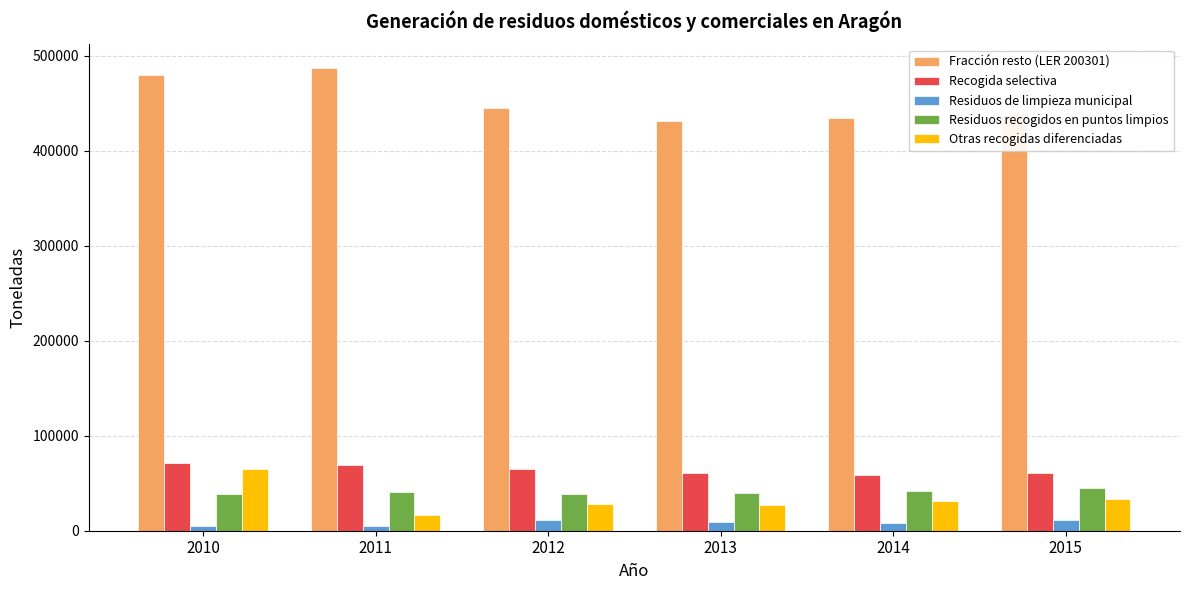

Which series has the largest total across all categories?

Fracción resto (LER 200301)